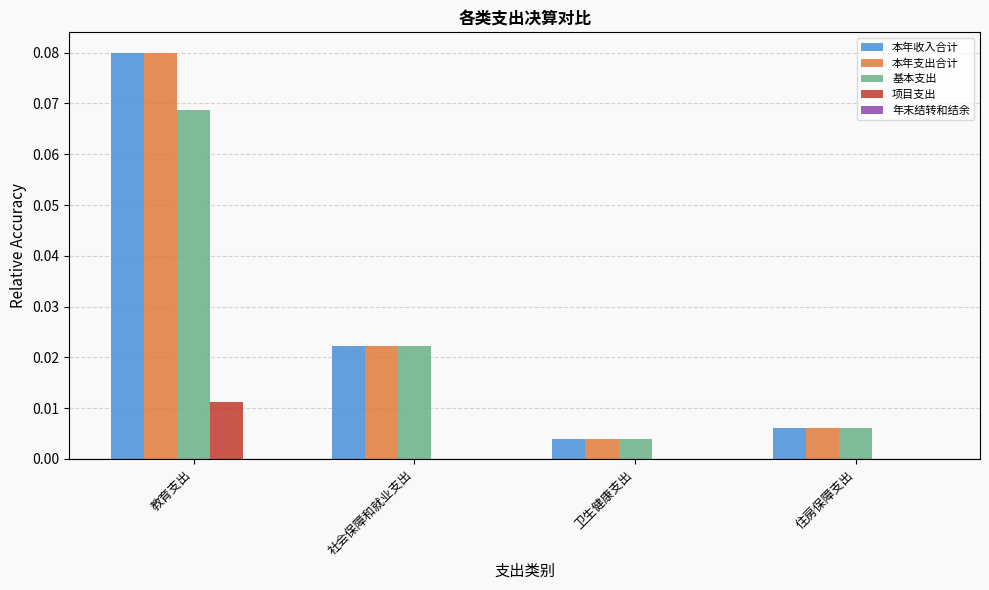

Count the number of data series in this chart.

5